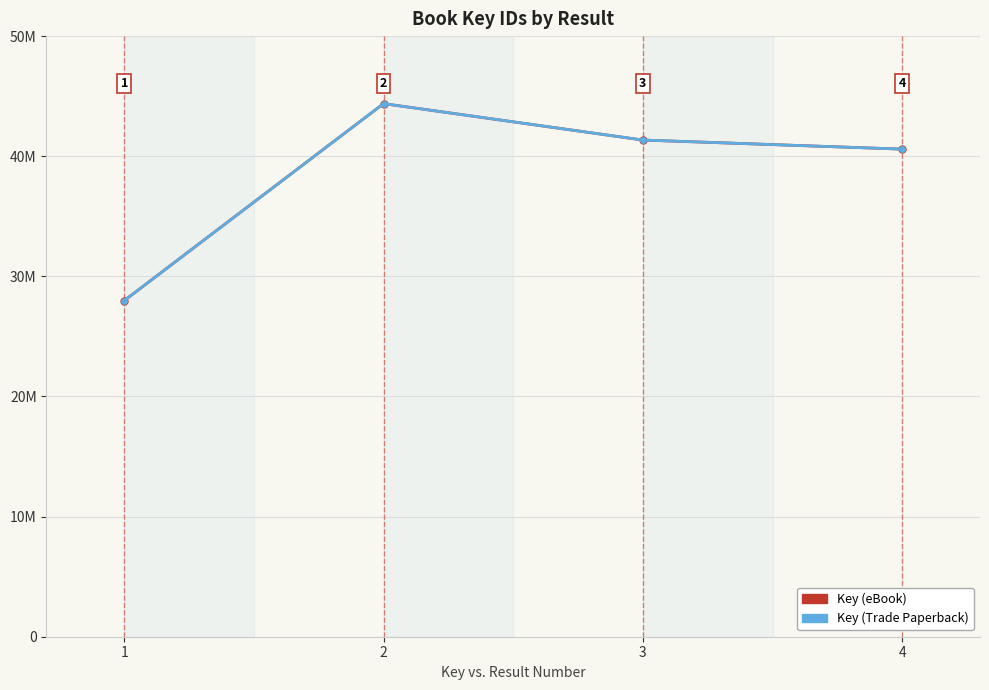

What is the average value of the Key (eBook) series?

38574922